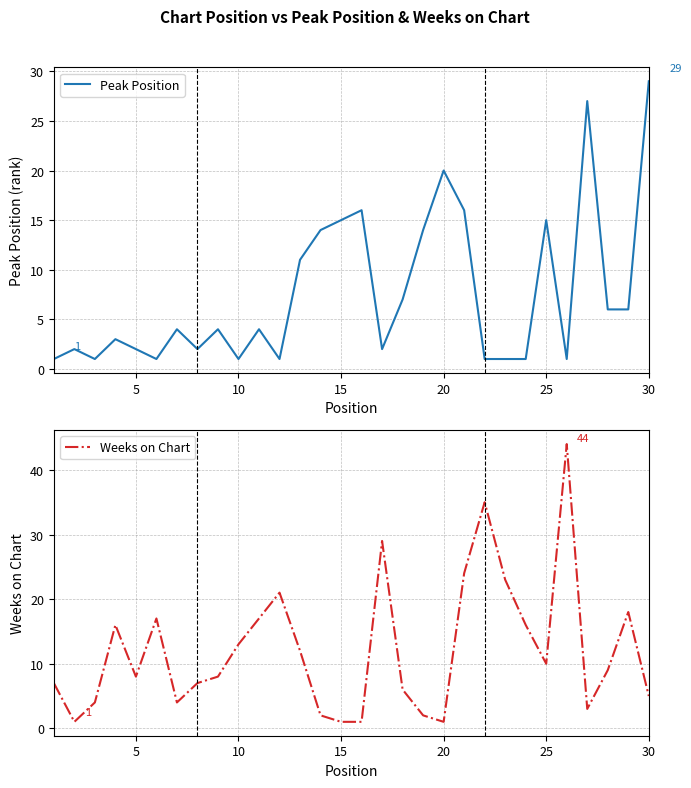

True or false: Weeks on Chart and Peak Position intersect in this chart.

True